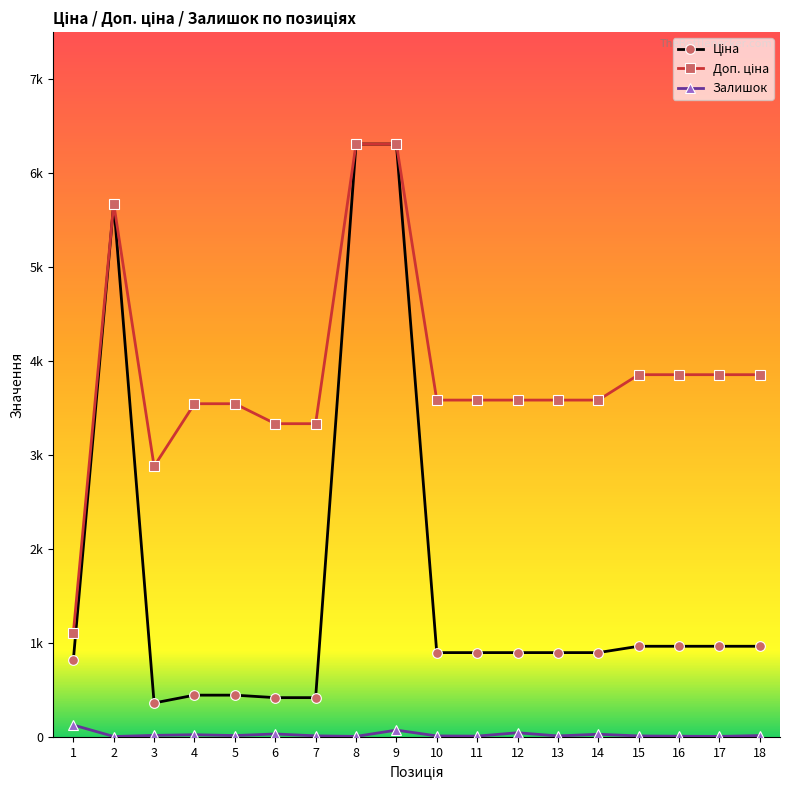

At how many categories does at least one series exceed 6168?

2